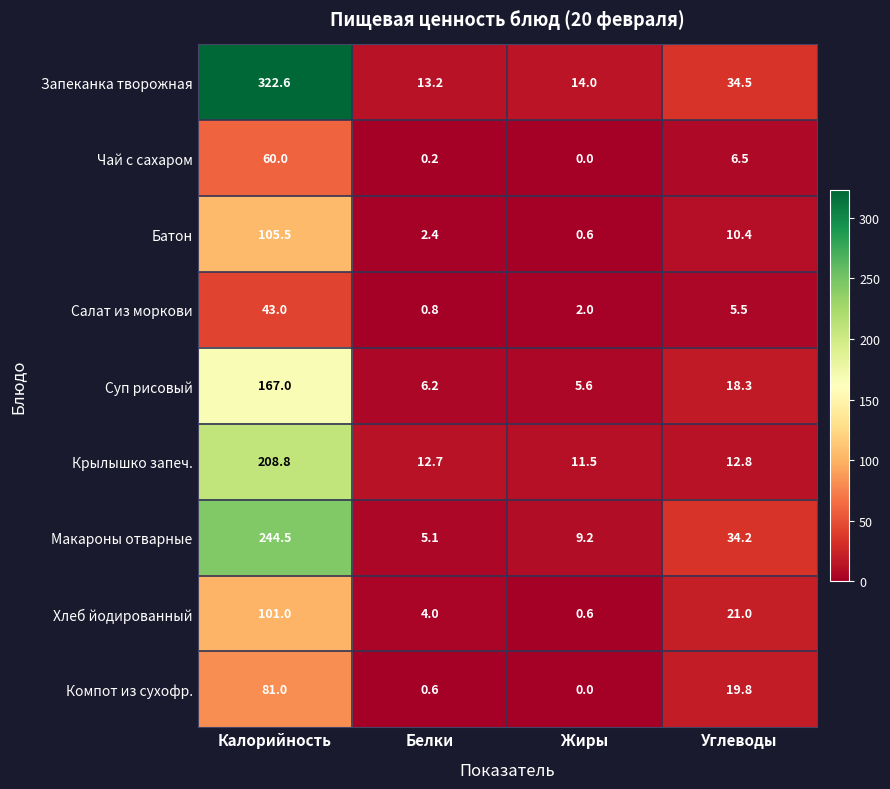

What is the spread (max minus min) of values at Углеводы?

29.0